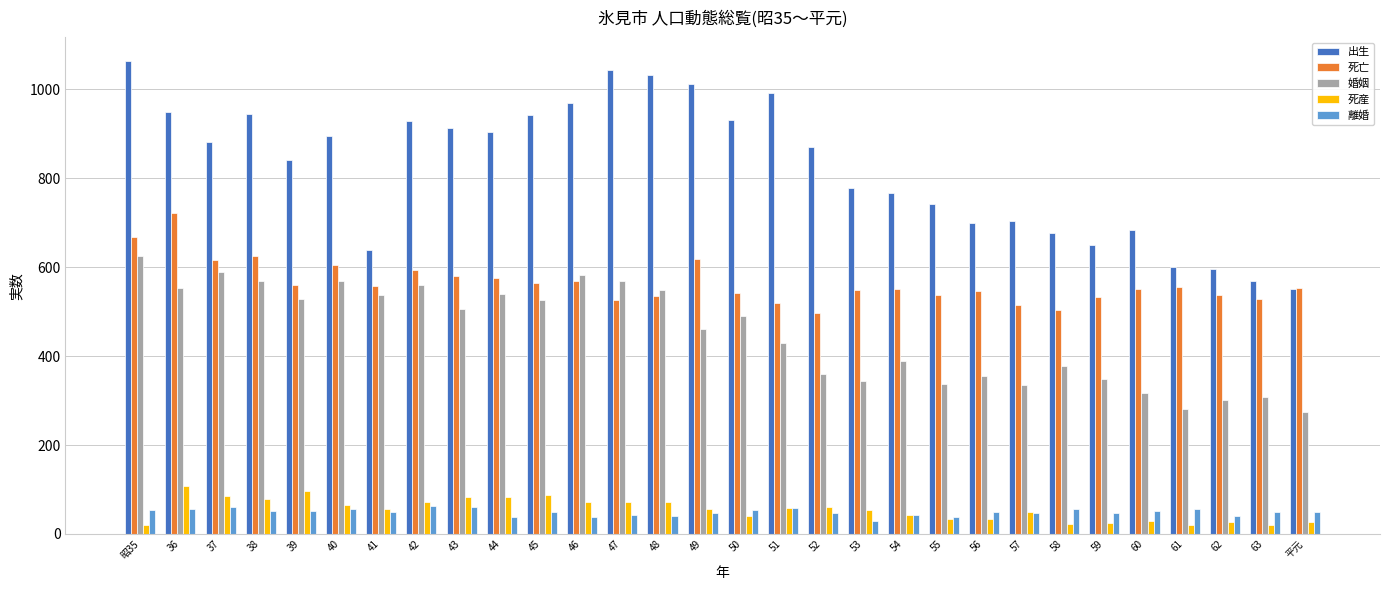

Where does the 死亡 series first go above 553?

昭35